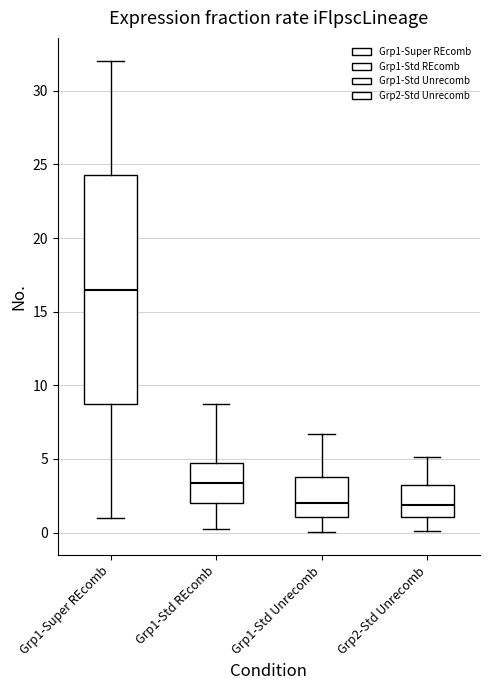

Where is the upper edge of the box for Grp1-Std REcomb on the y-axis? The values are not printed on the chart, so give them approximately, as read against the axis.

4.5